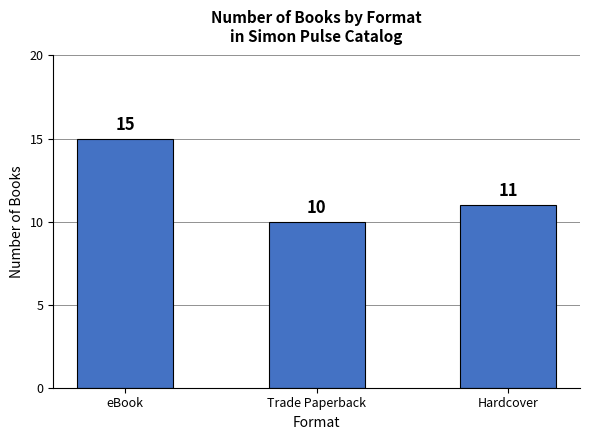

What is the label of the 3rd bar from the left?

Hardcover